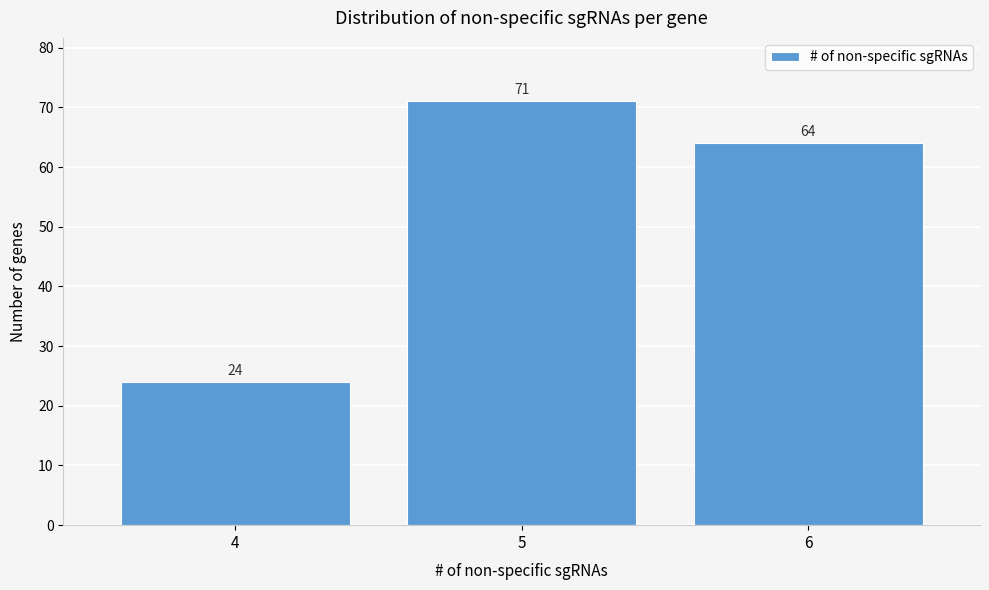

Reading right to left, transcribe all the data shown in this chart.

64	71	24